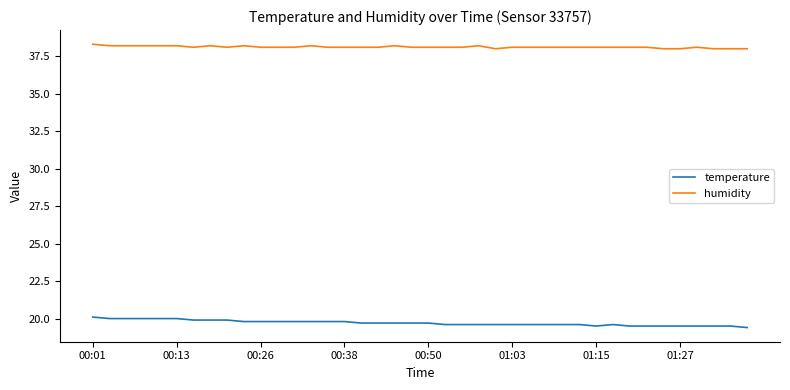

What is the maximum value shown in the chart?

38.3